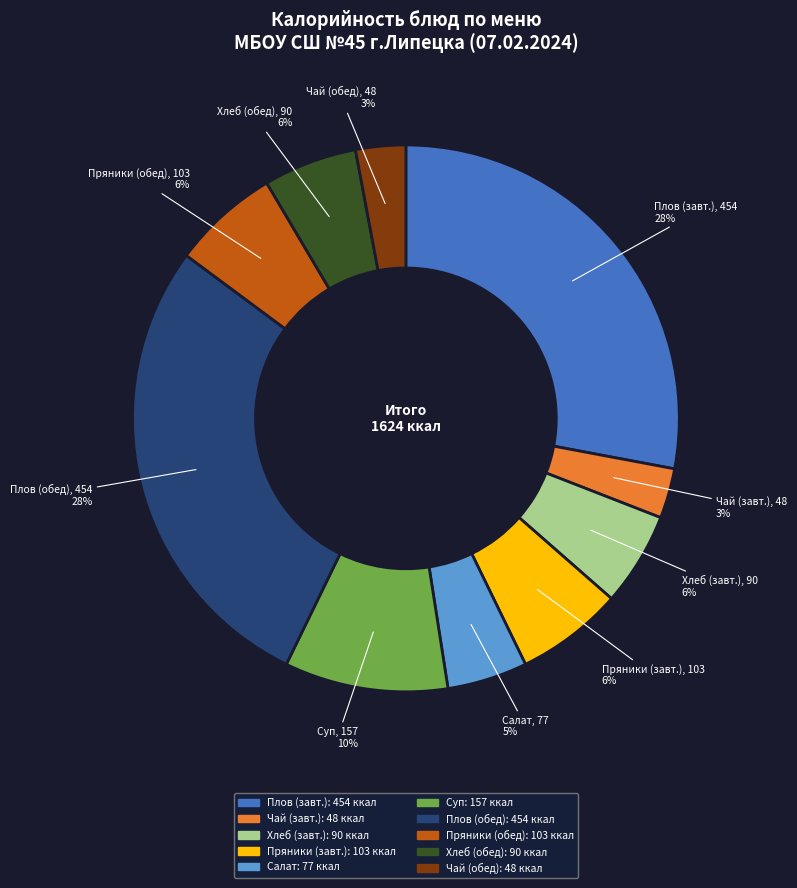

Is it true that Пряники (завт.) is 6% of the pie?

True